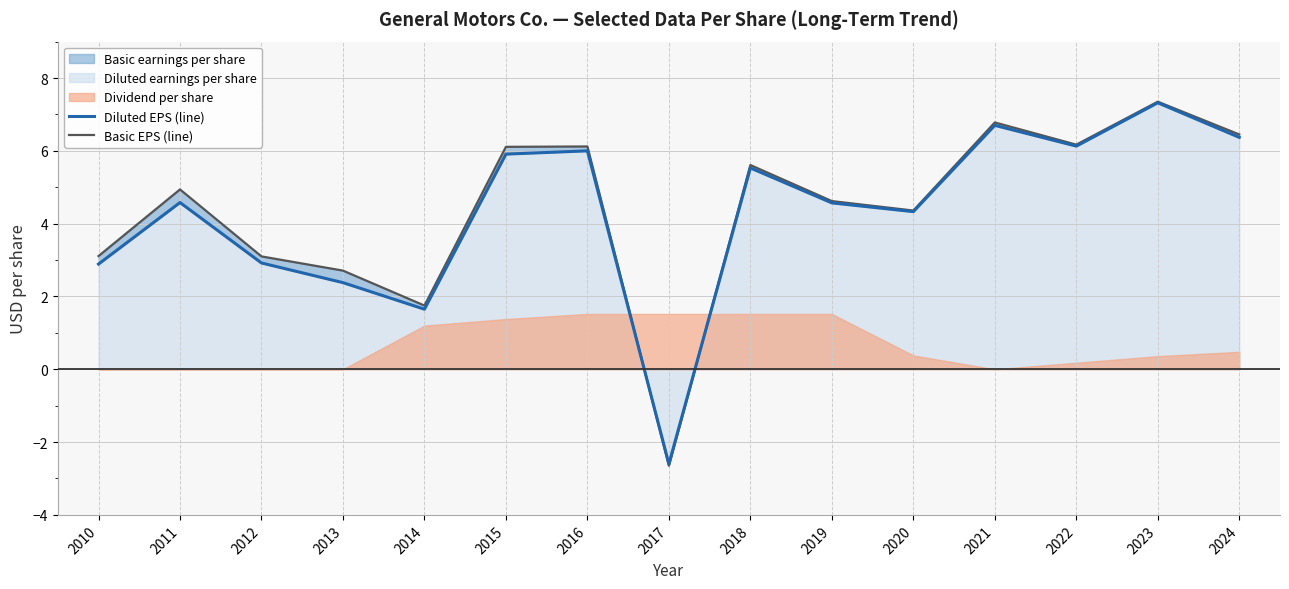

How many values in Basic EPS (line) are below zero?

1